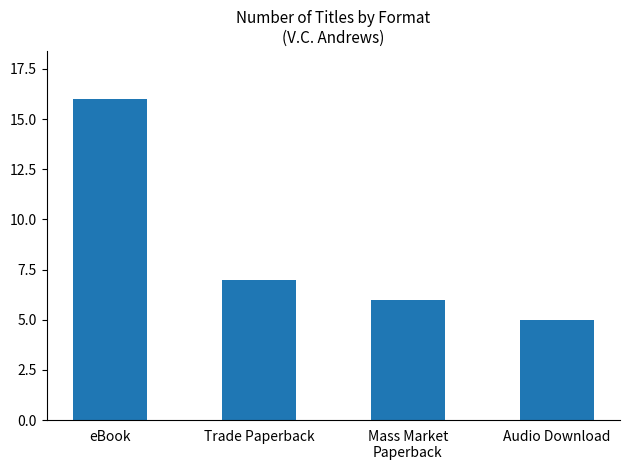

List the labels in order of value, largest first.

eBook, Trade Paperback, Mass Market
Paperback, Audio Download